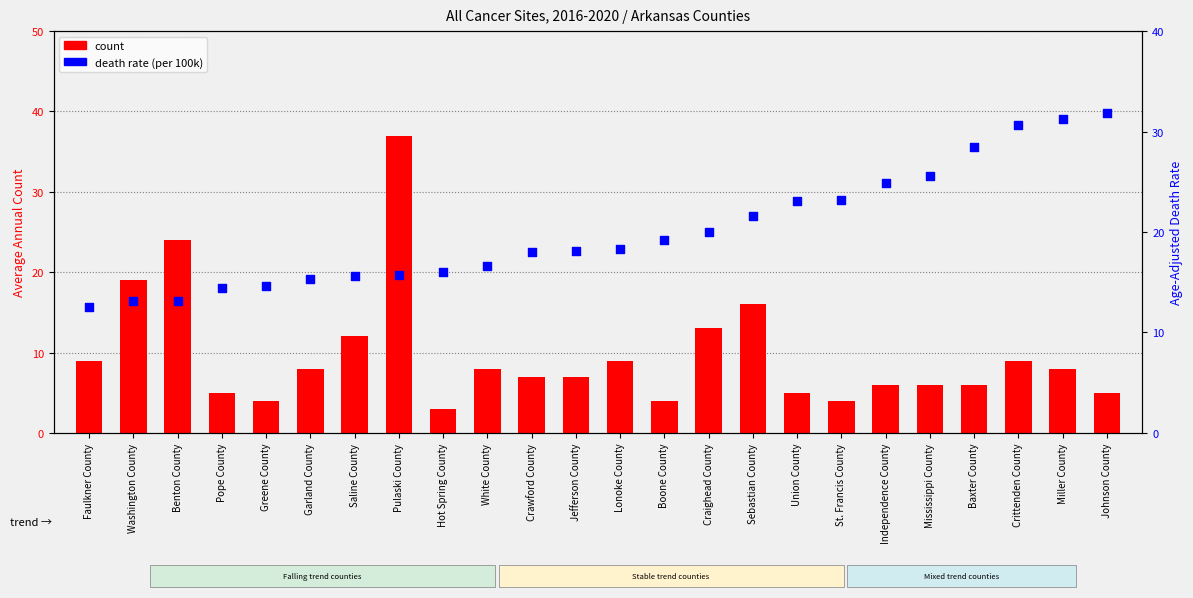

At which category is the sum across all series the highest?

Pulaski County